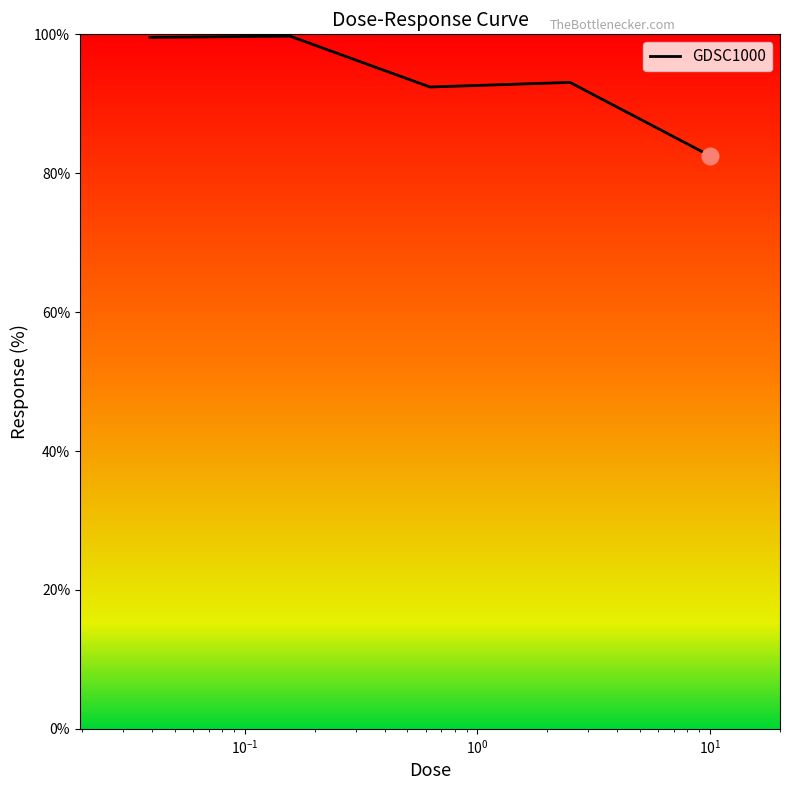

Count the number of data series in this chart.

1